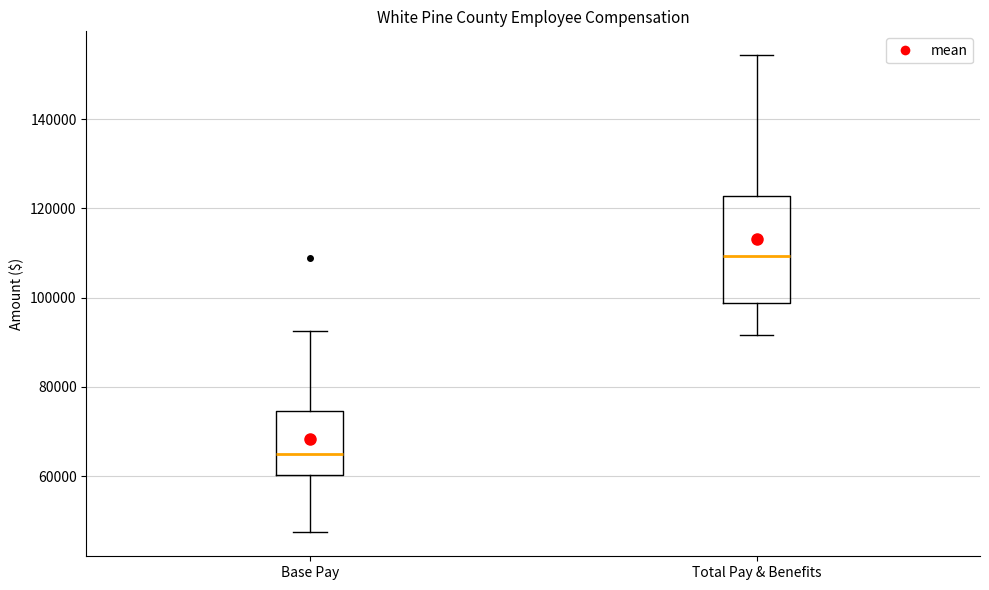

Where does the upper whisker of the box for Total Pay & Benefits end on the y-axis? The values are not printed on the chart, so give them approximately, as read against the axis.

154000